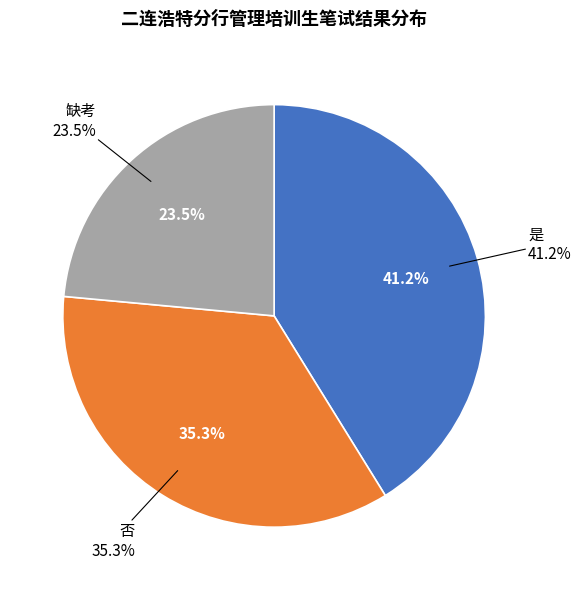

Rank the categories by value from highest to lowest.

是, 否, 缺考